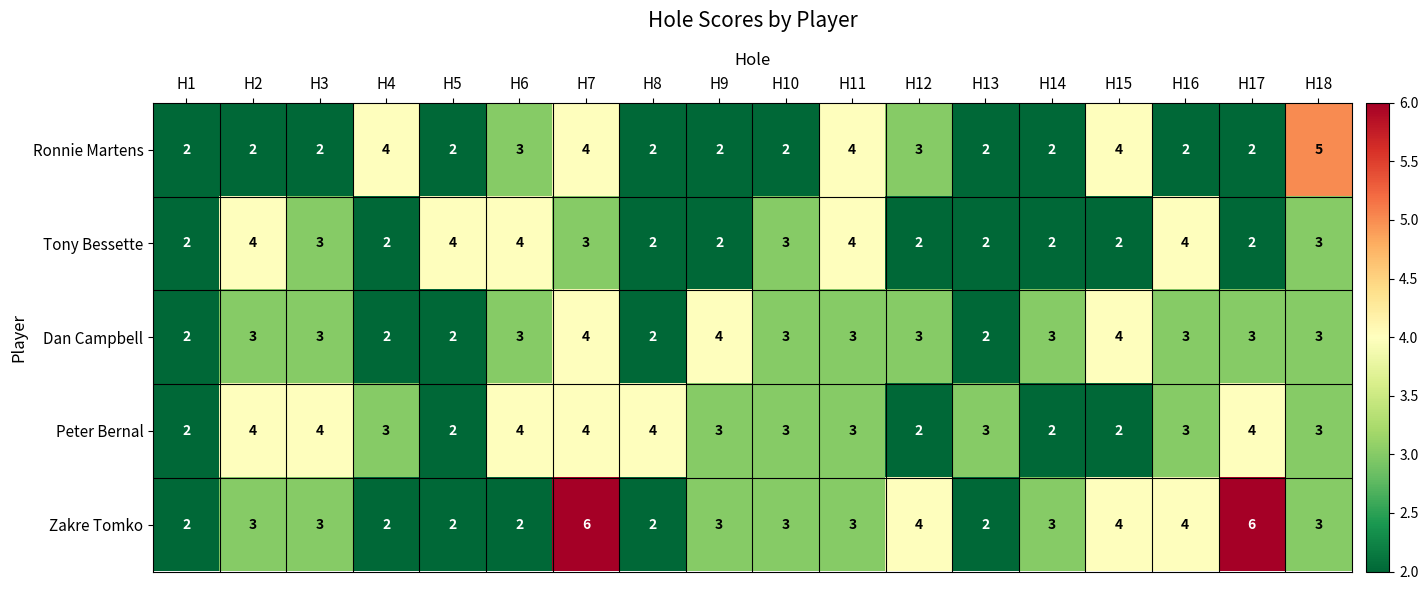

What is the maximum value shown in the chart?

6